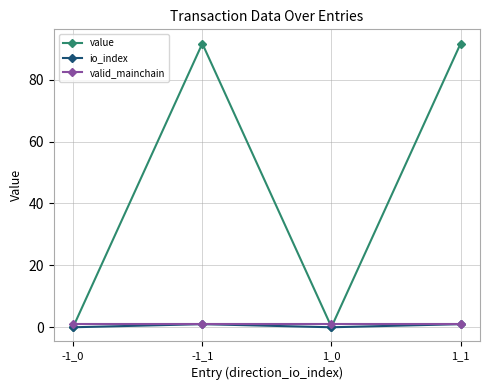

Which series has the largest total across all categories?

value